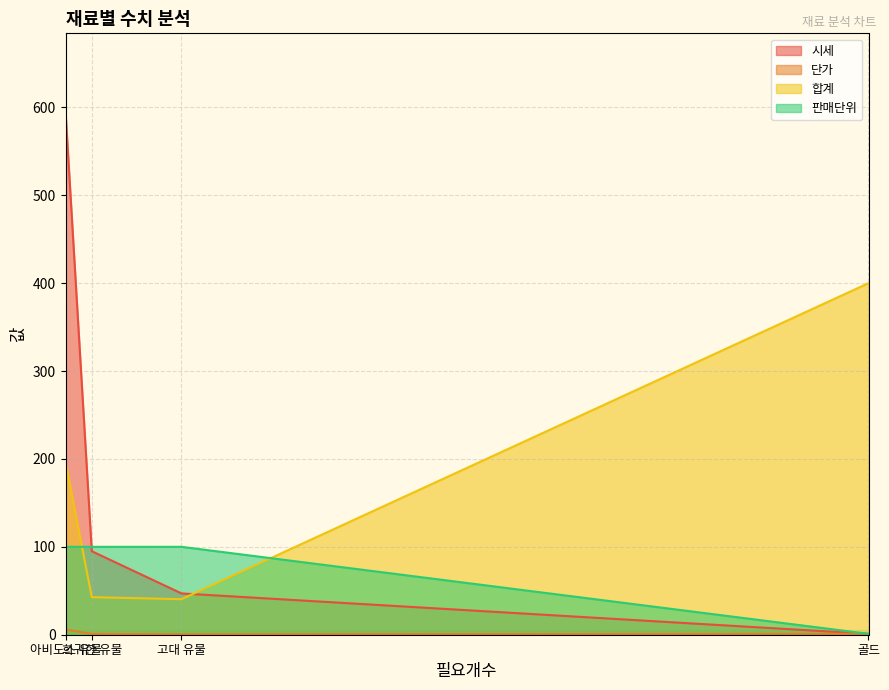

Rank the series by their maximum value, from lowest to highest.

단가, 판매단위, 합계, 시세